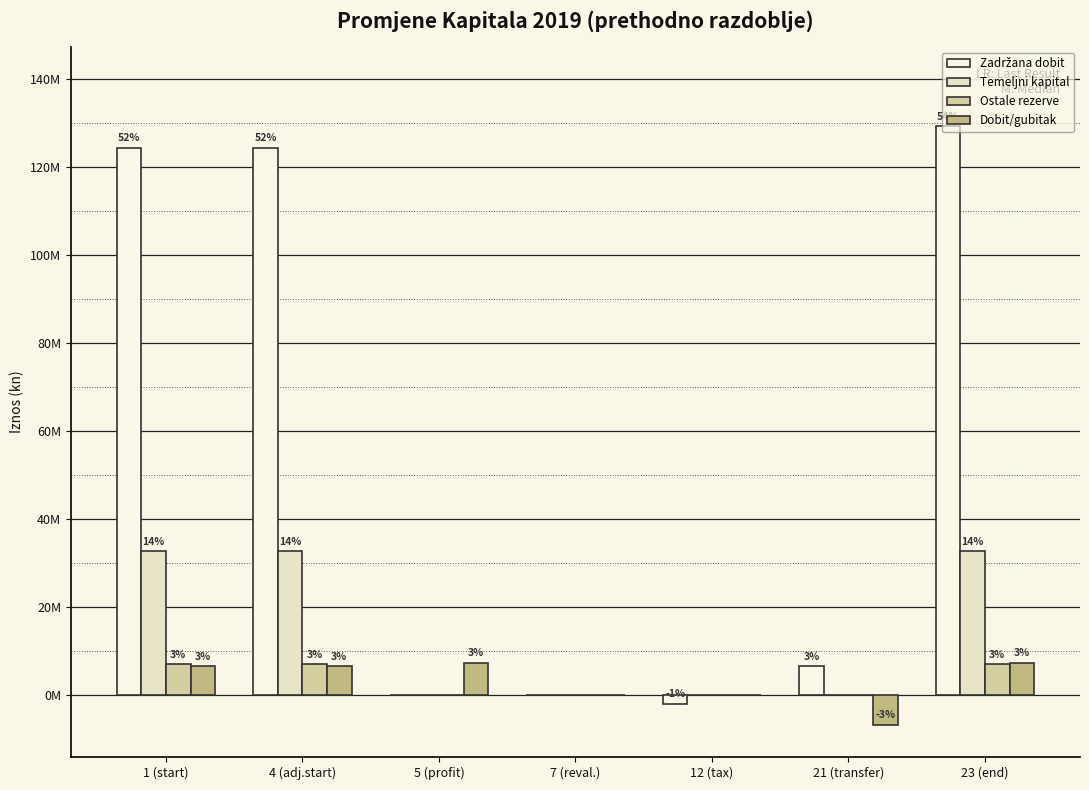

Are the bars horizontal?

No